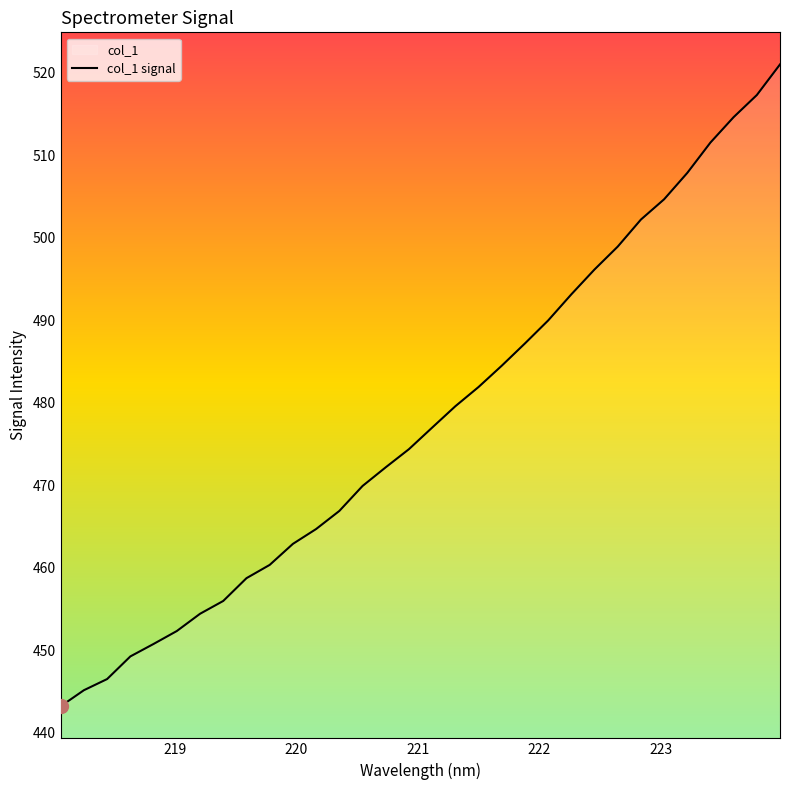

What is the difference between the maximum and minimum values?

77.8